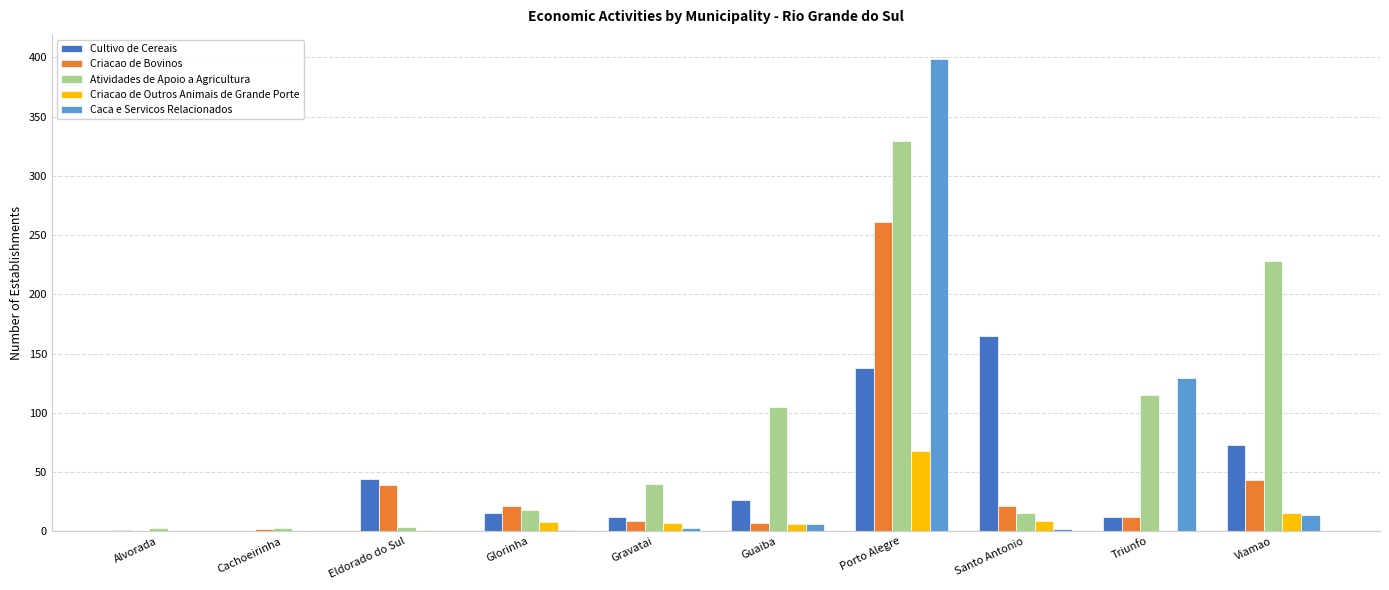

The value of Cultivo de Cereais at Porto Alegre is 215. True or false?

False